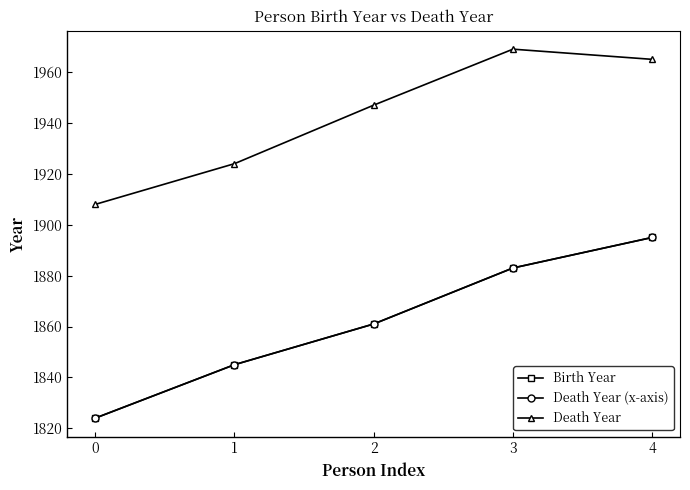

The Death Year (x-axis) series shows 1824 at 0. True or false?

True